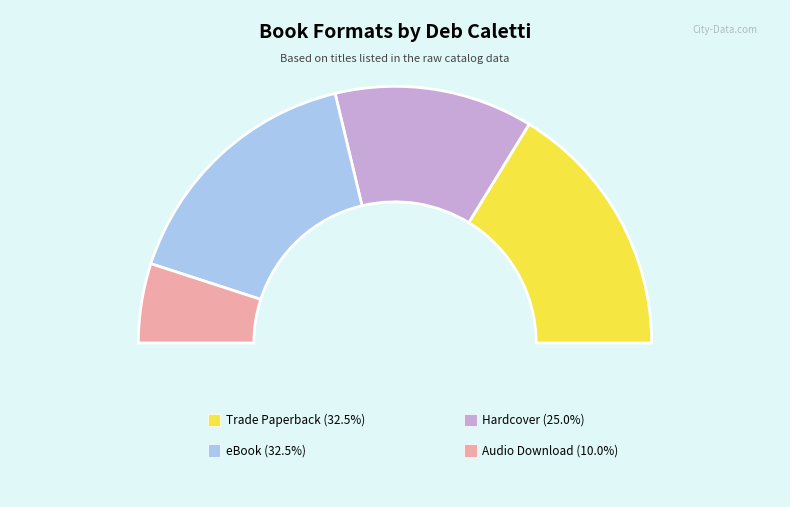

To the nearest percent, what is the combined percentage of Hardcover and eBook?

58%